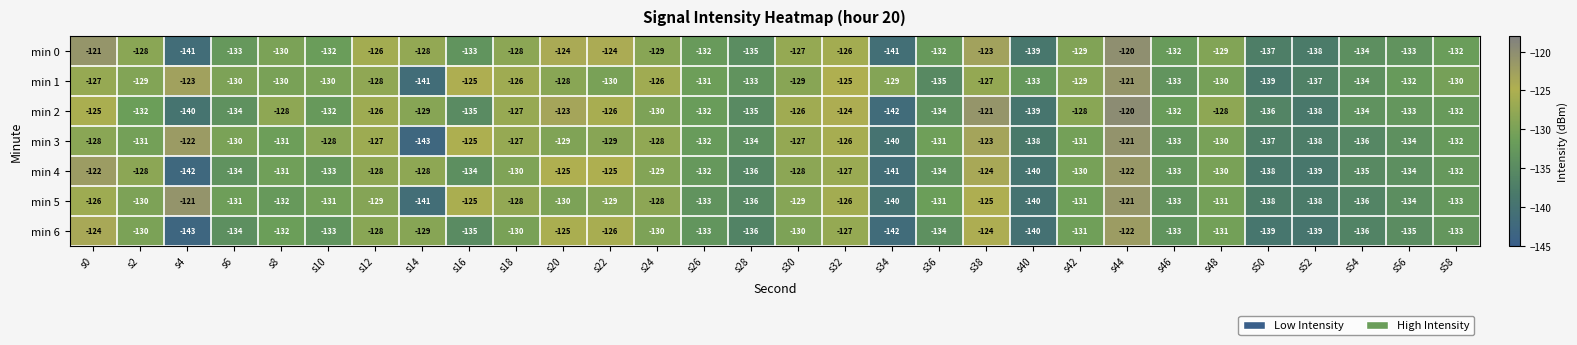

What is the difference between the min 6 values at s26 and s20?

8